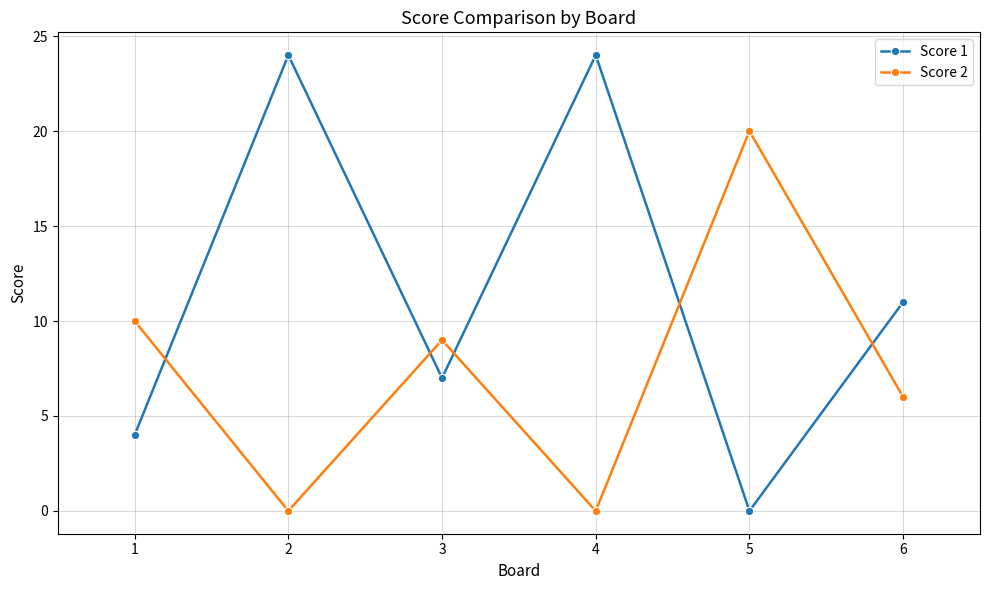

How many intersections are there between Score 2 and Score 1?

5